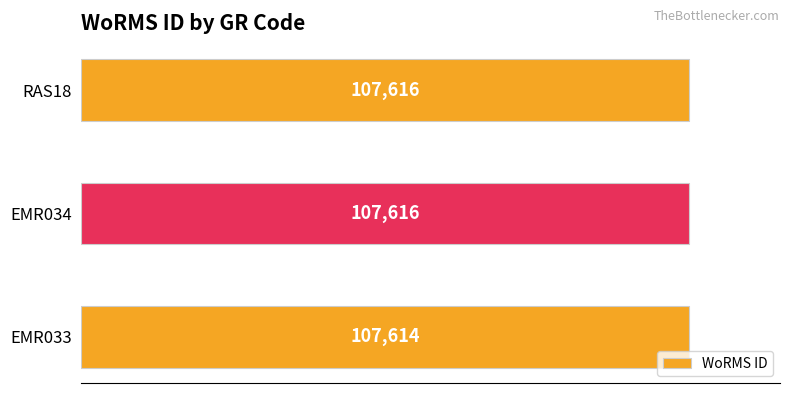

What is the change in value from EMR033 to RAS18?

+2